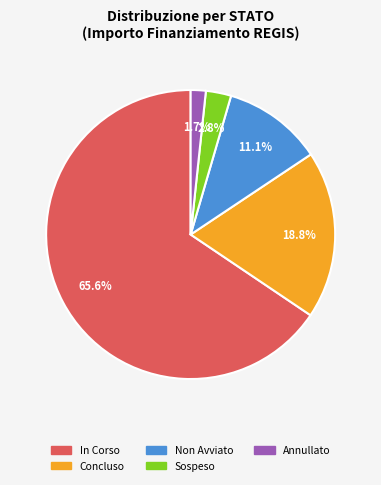

To the nearest percent, what is the average slice percentage?

20%